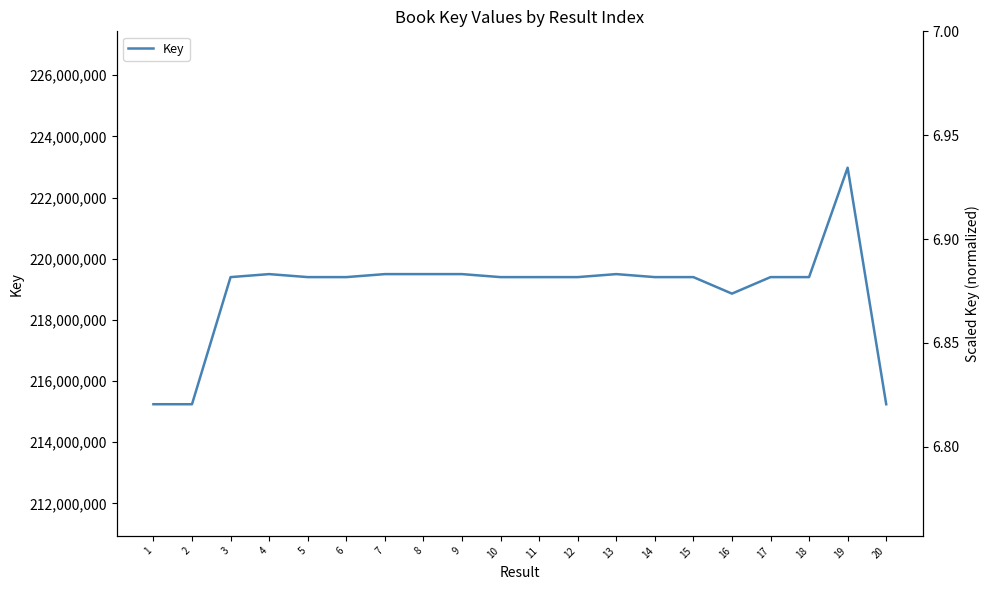

Is it true that the value at 19 is 222976792?

True